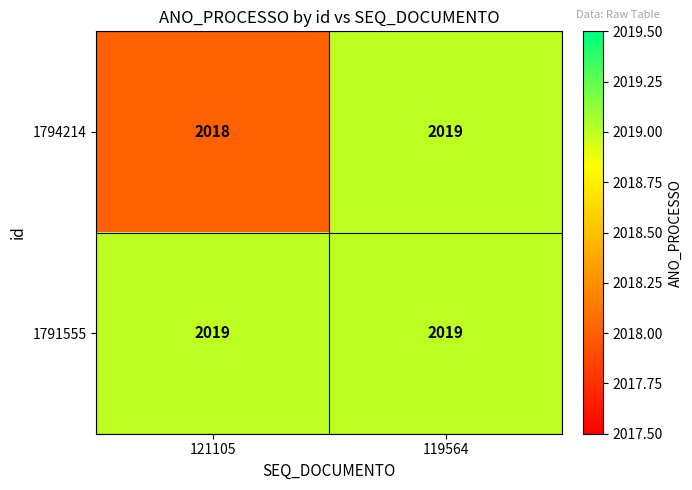

Rank the series by their average value, from lowest to highest.

1794214, 1791555